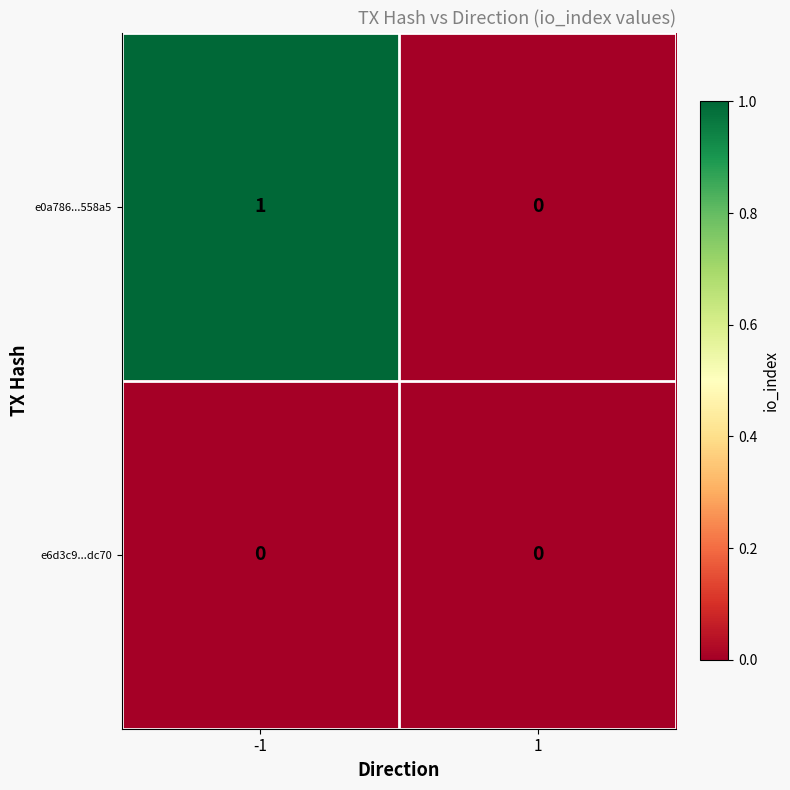

Which label corresponds to the largest value in the chart?

-1